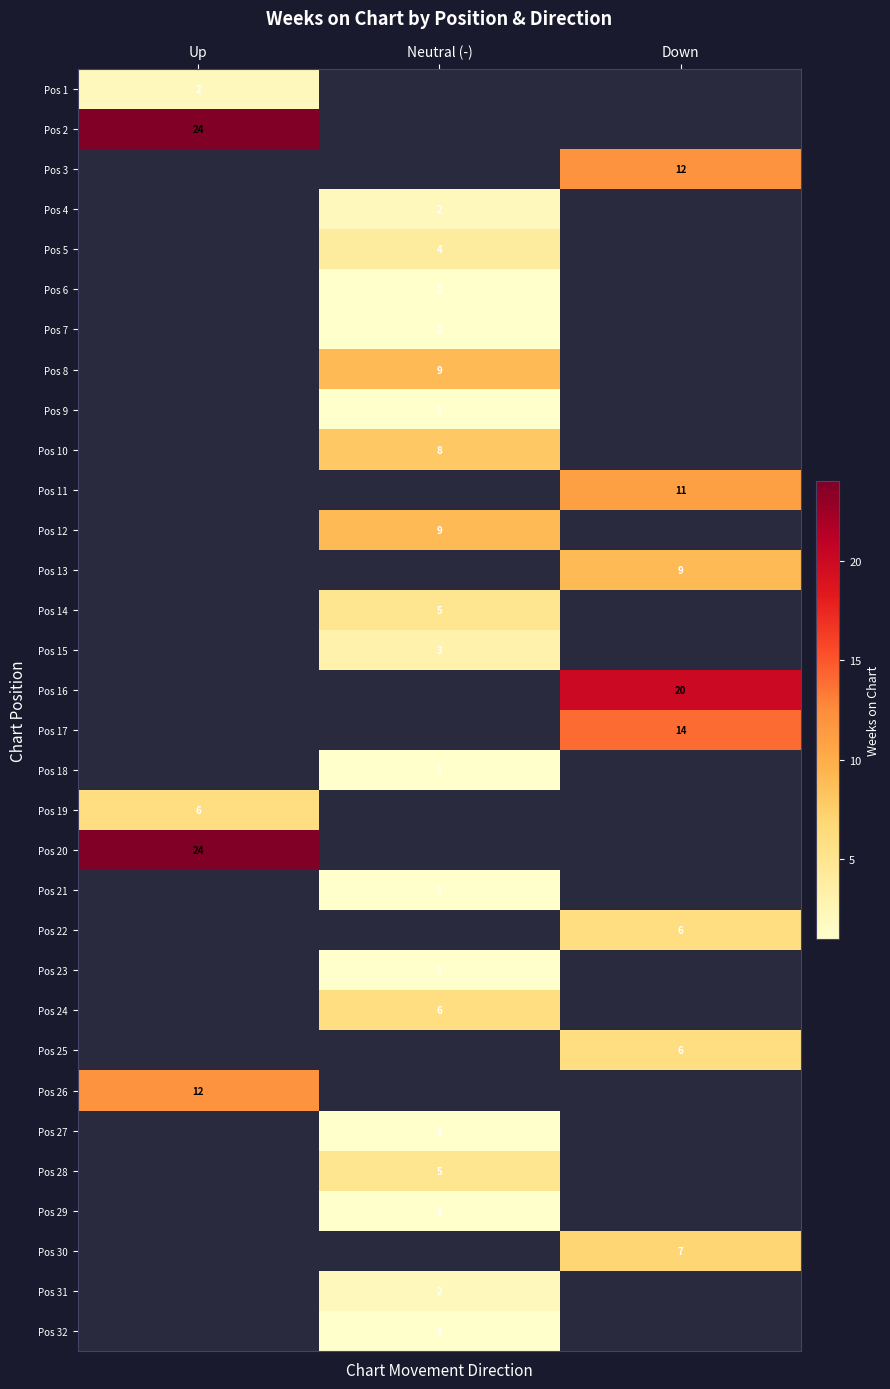

True or false: Pos 4 has a value of 1 at Neutral (-).

False